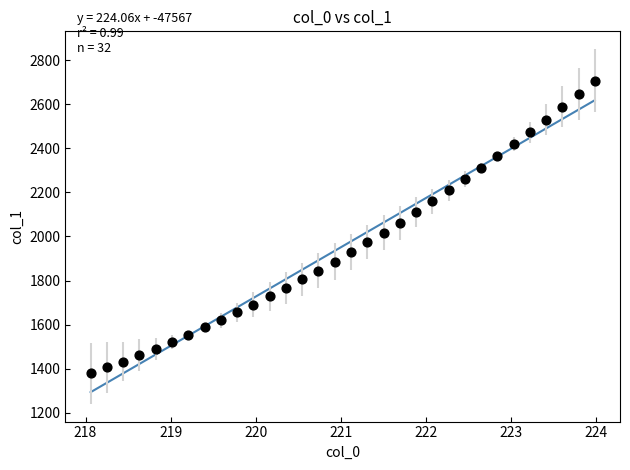

What is the range of Y values (max minus min)?

1329.6